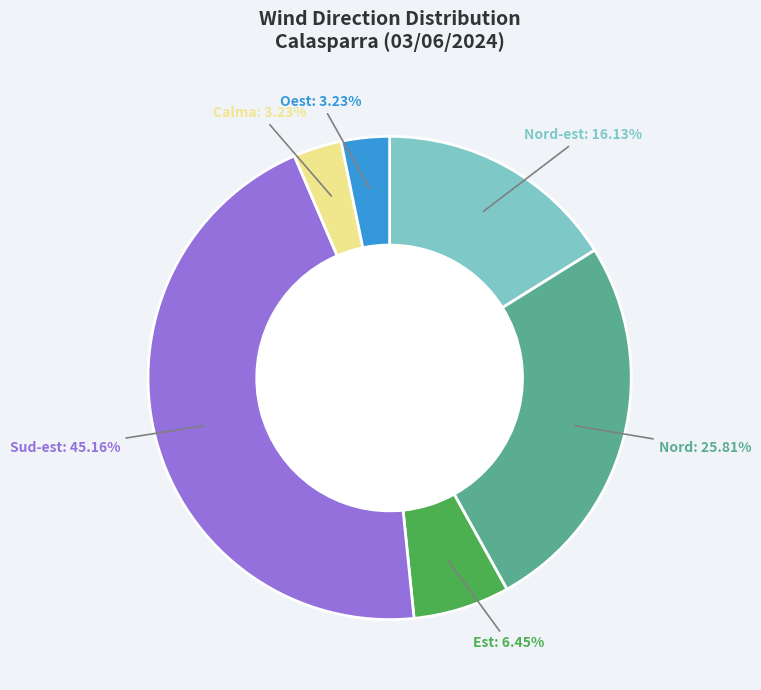

Combined, do Nord and Calma account for over 50%?

No